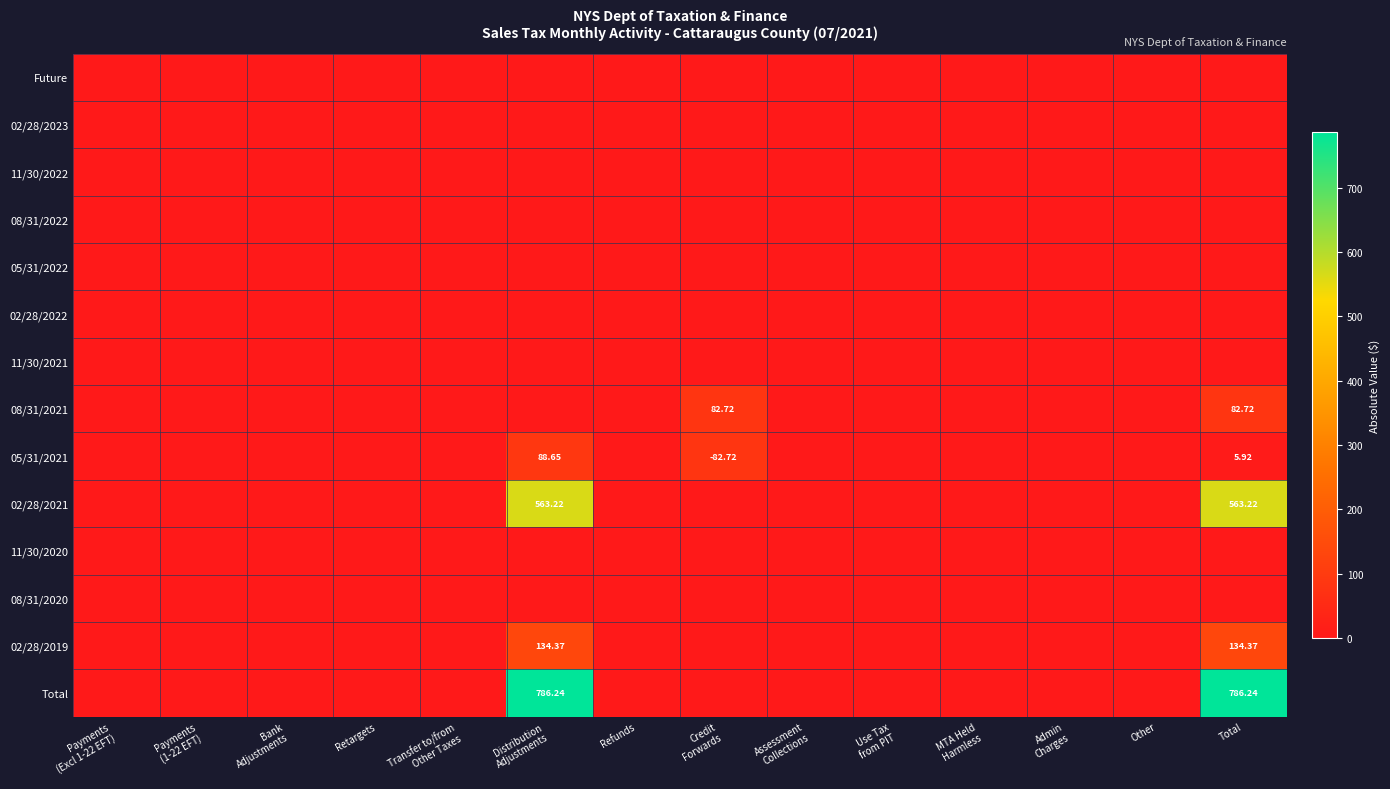

How many categories are shown in the chart?

14